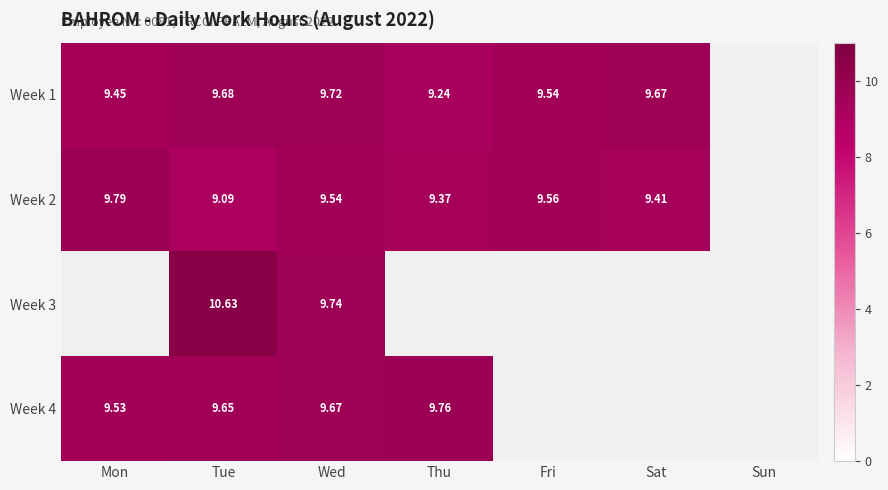

Is the value of Week 1 at Mon greater than the value of Week 2 at Wed?

No